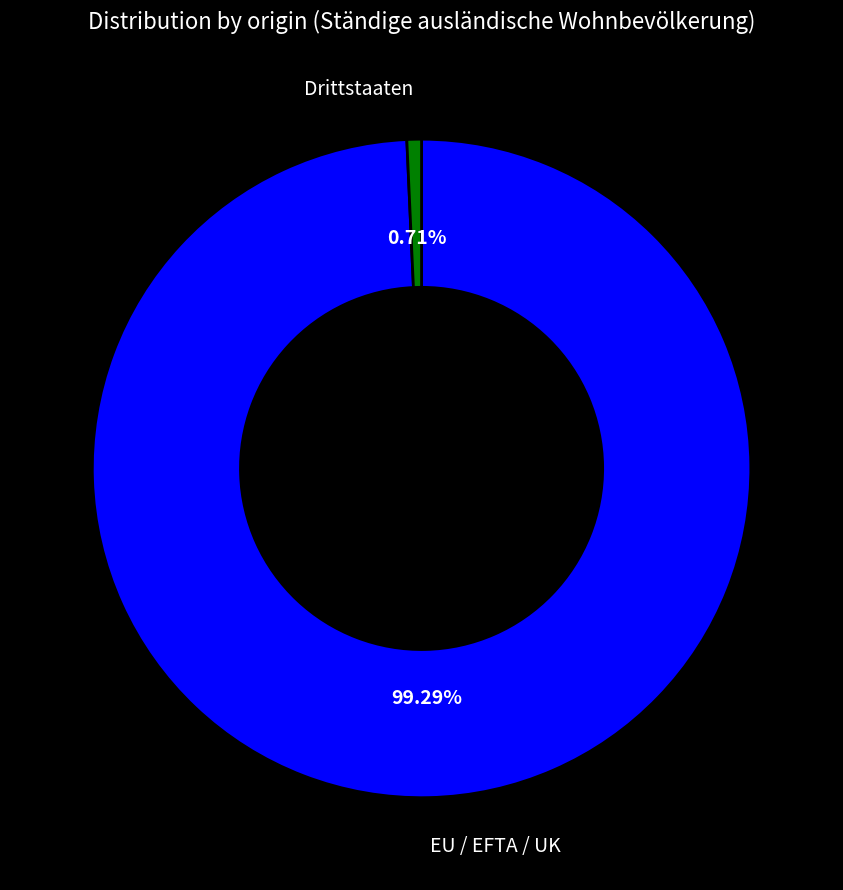

To the nearest percent, what is the combined percentage of Drittstaaten and EU / EFTA / UK?

100%